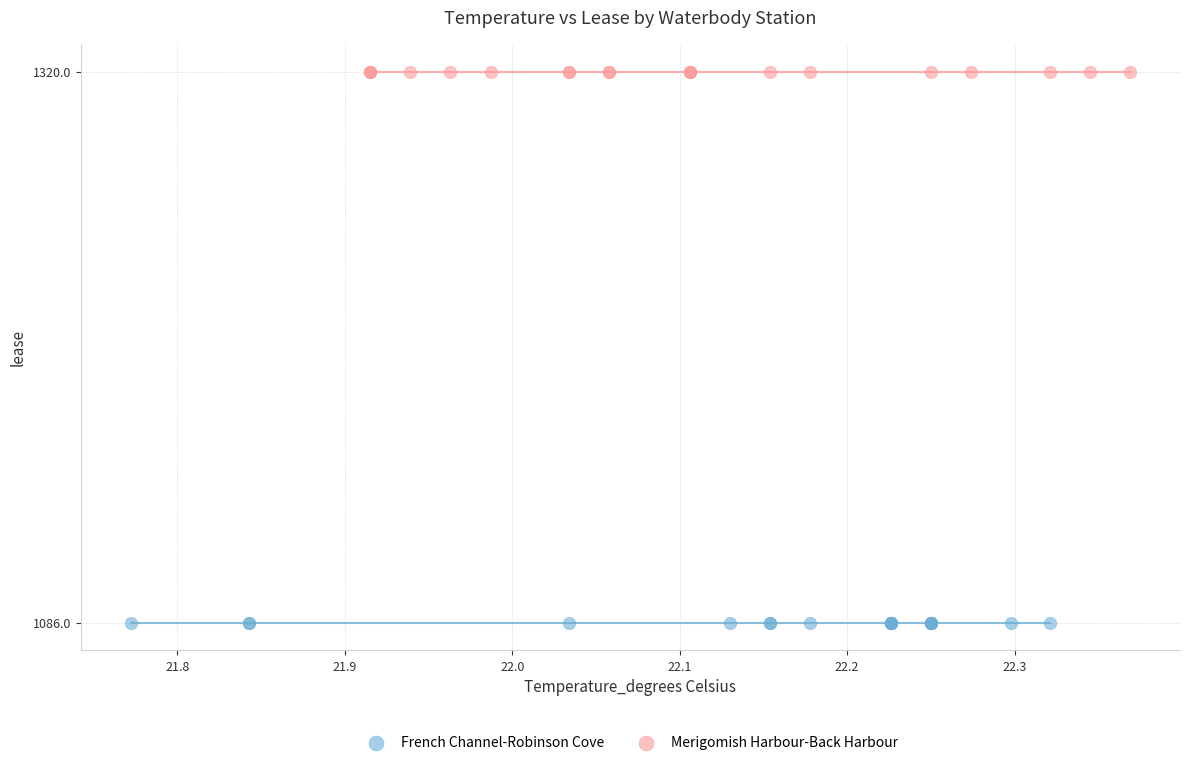

Which series contains the lowest Y value?

French Channel-Robinson Cove